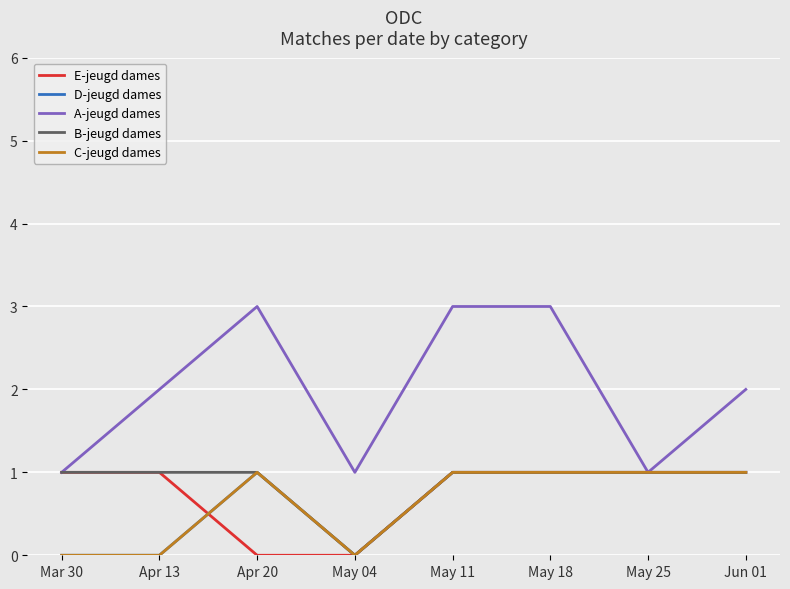

Is this an area chart (filled region under the line)?

No